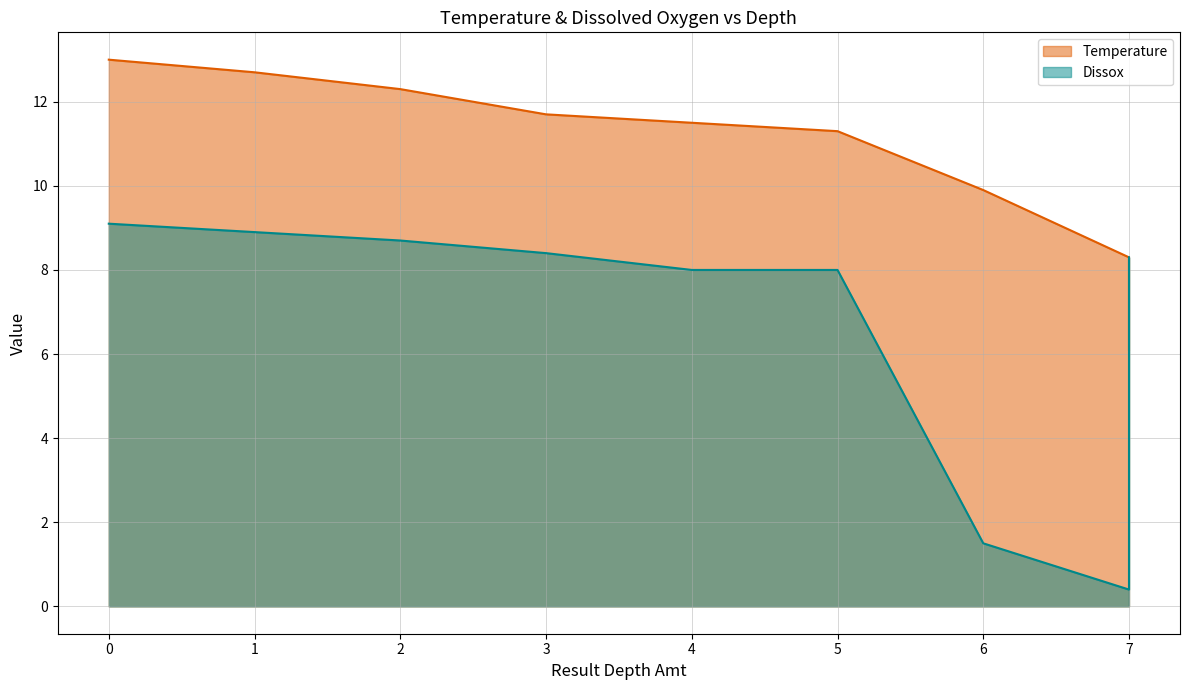

Between which two adjacent categories do Temperature and Dissox first intersect?

7 and 7